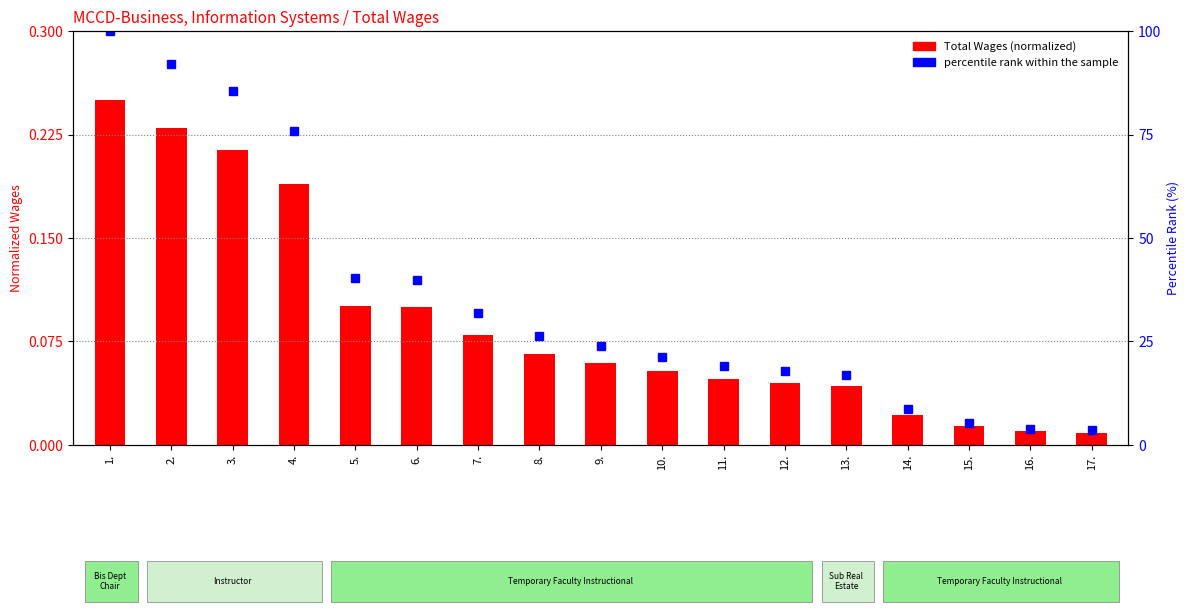

What is the label of the 7th bar from the left?

7.